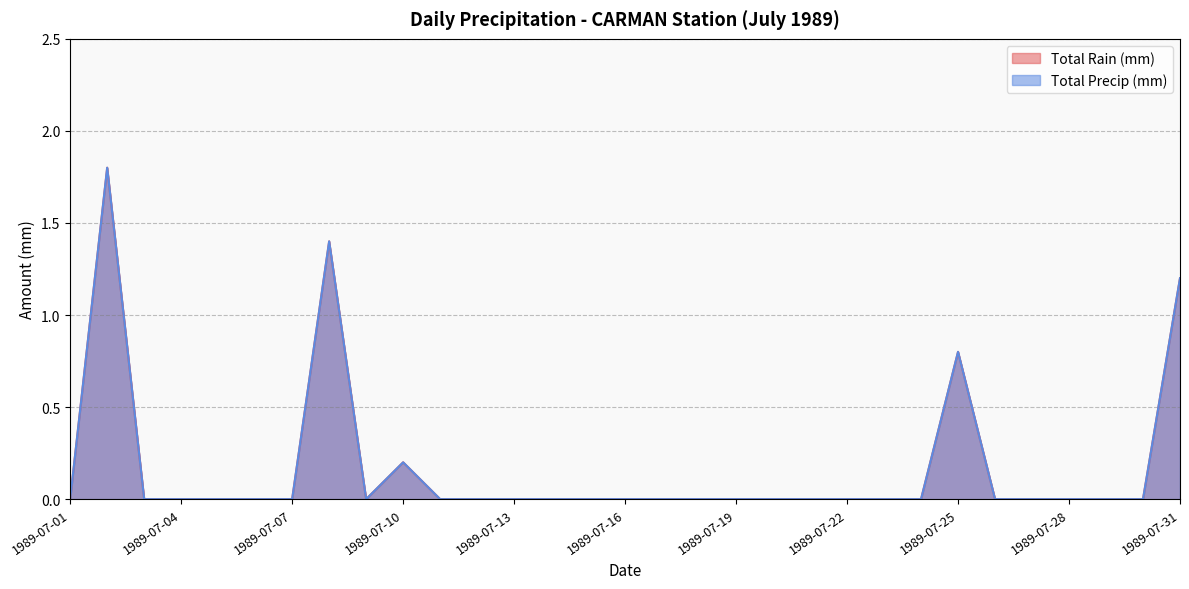

At which category does Total Rain (mm) reach its first local peak?

1989-07-02